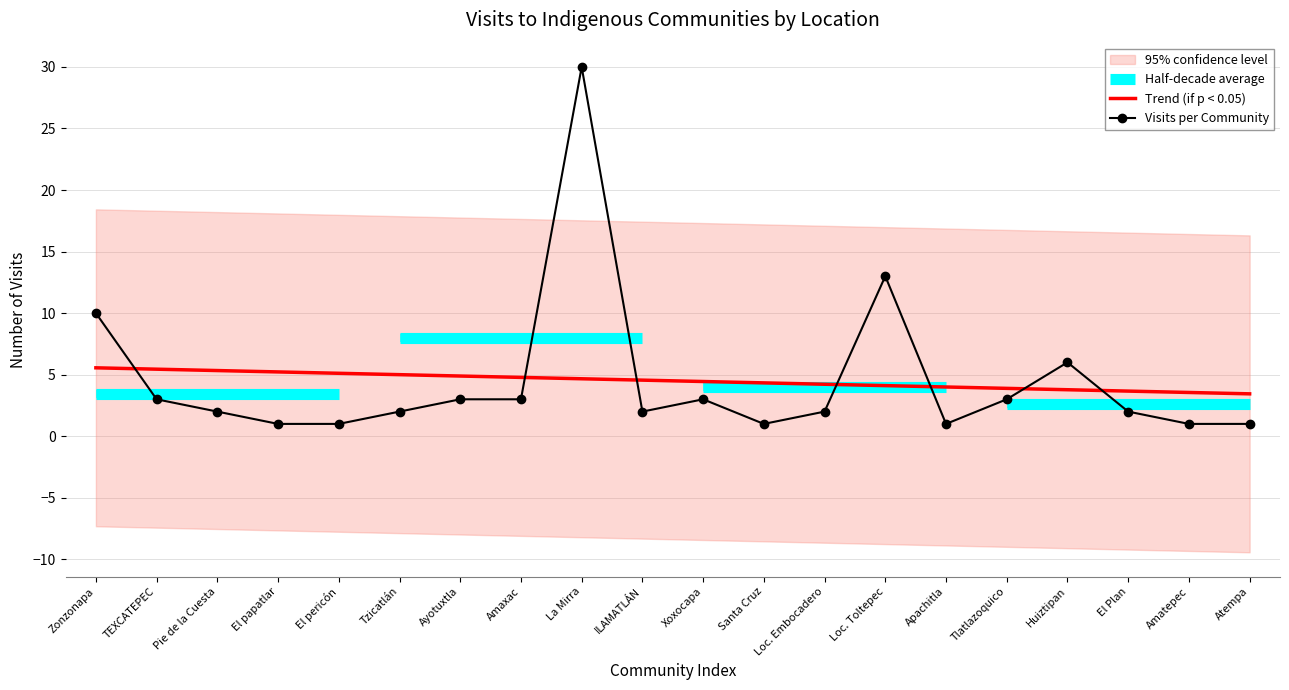

At which category does Visits per Community reach its first local peak?

La Mirra